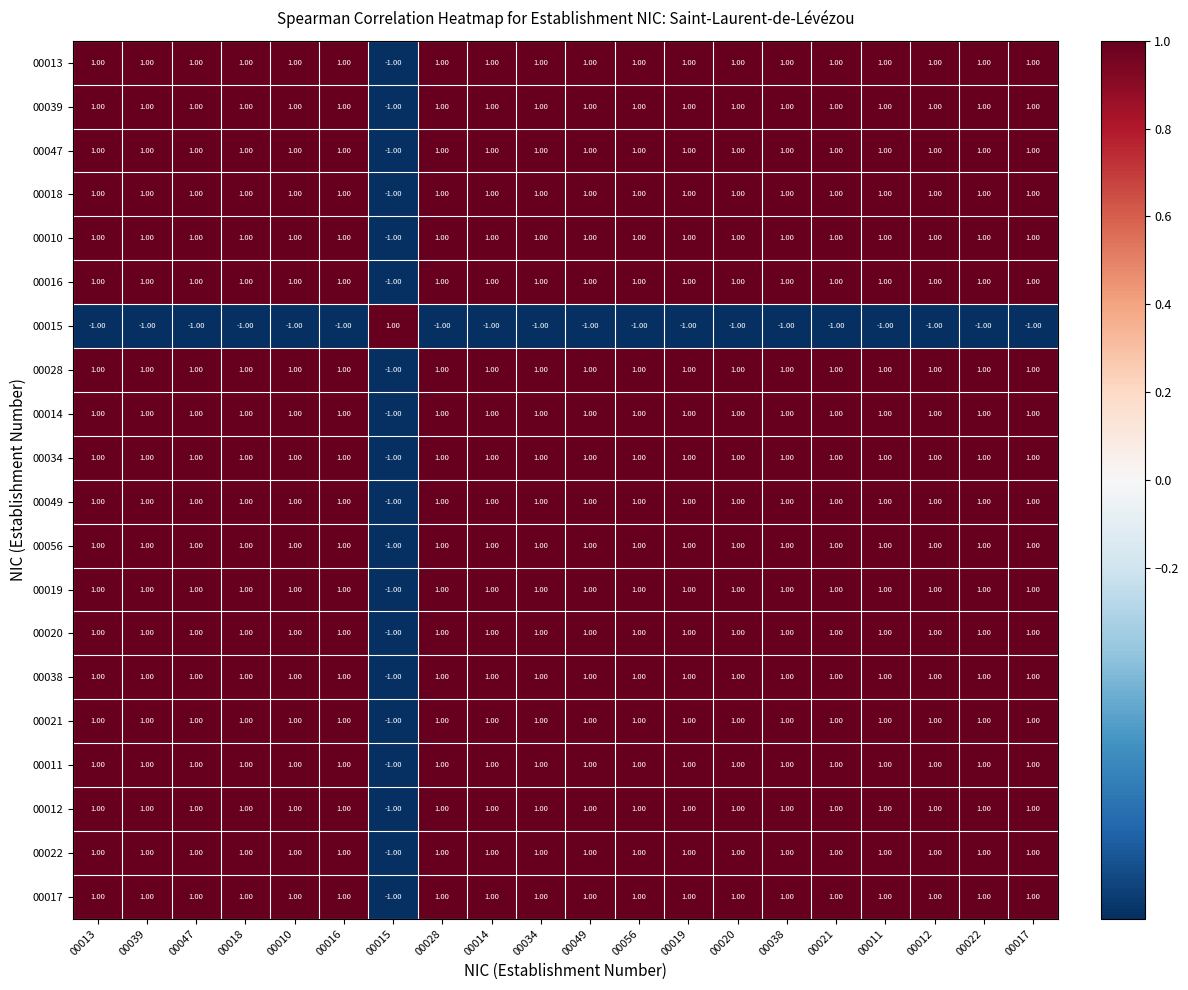

At how many categories does at least one series exceed 0?

20